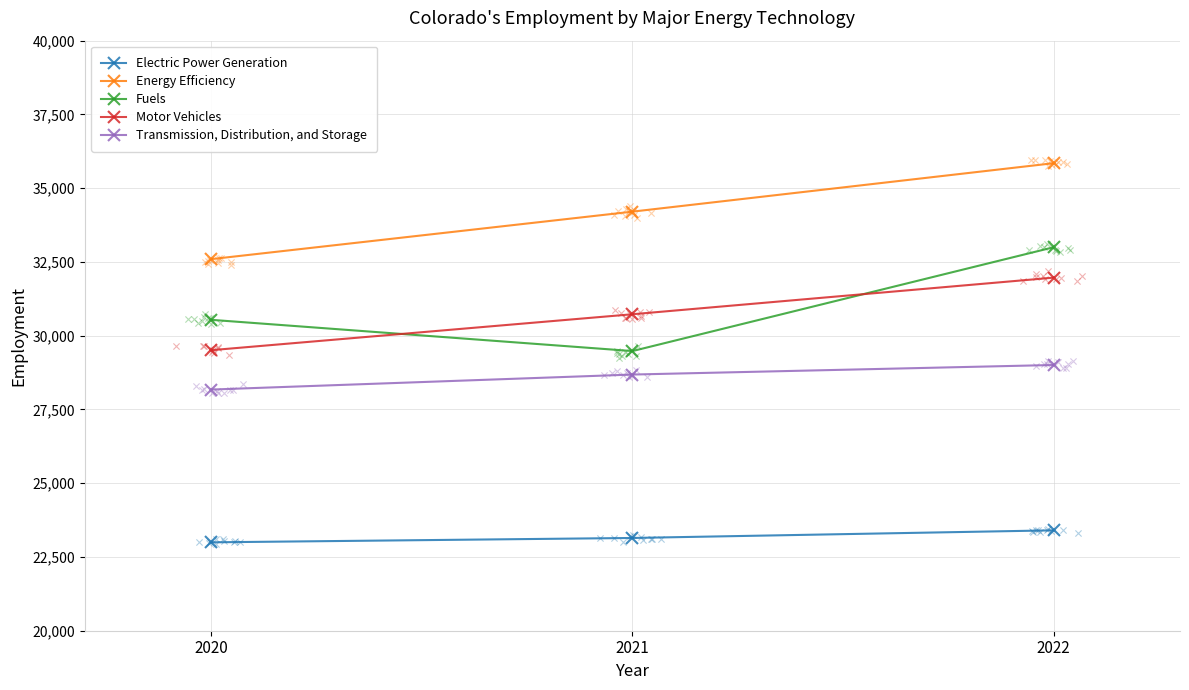

What is the total value across all series at 2021?

146238